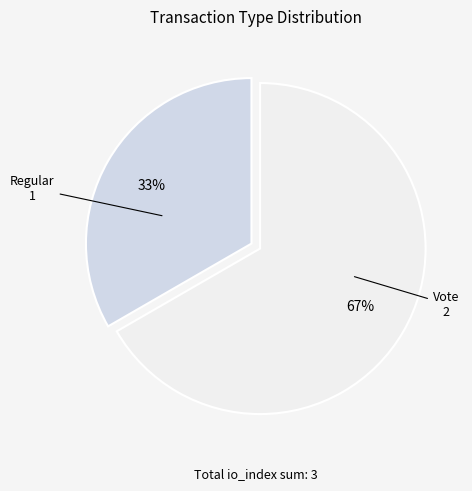

Is there a majority slice in this chart?

Yes